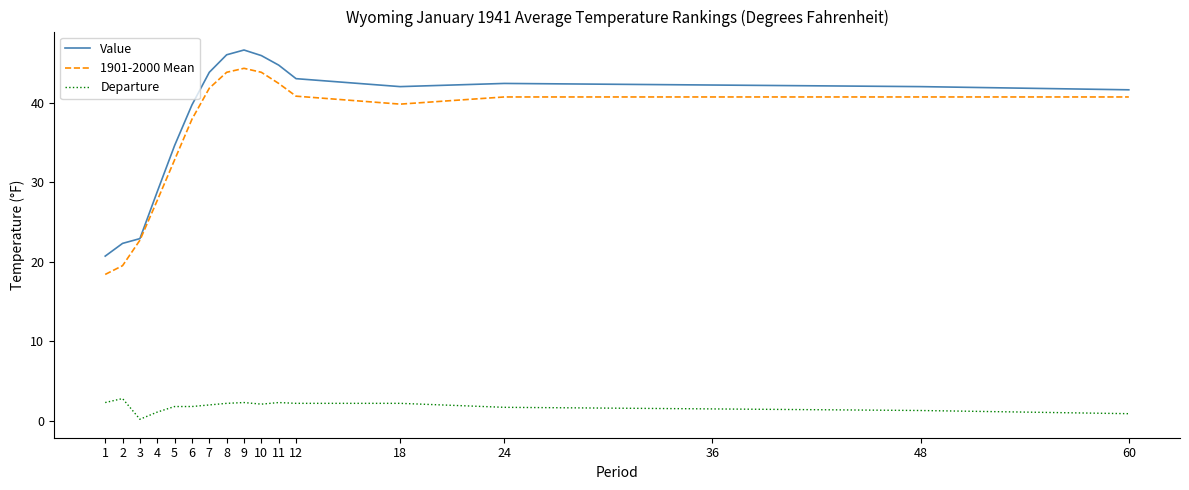

True or false: Departure and 1901-2000 Mean cross at least once.

False